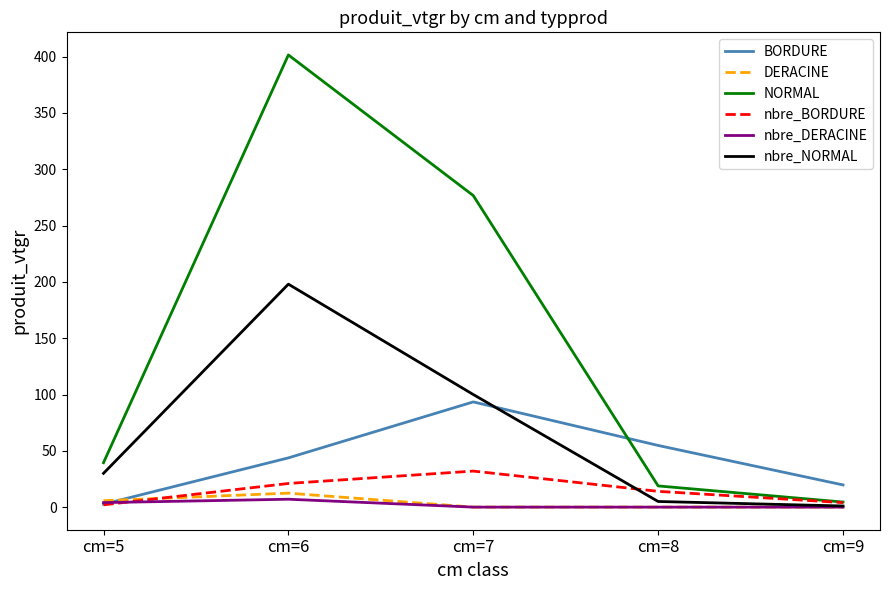

Reading right to left, list all the values displayed in this chart.

BORDURE: 19.7	54.8	93.4	43.7	2.6
DERACINE: 0.0	0.0	0.0	12.4	5.7
NORMAL: 4.5	18.8	276.7	401.6	39.4
nbre_BORDURE: 4.0	14.0	32.0	21.0	2.0
nbre_DERACINE: 0.0	0.0	0.0	7.0	4.0
nbre_NORMAL: 1.0	5.0	100.0	198.0	30.0